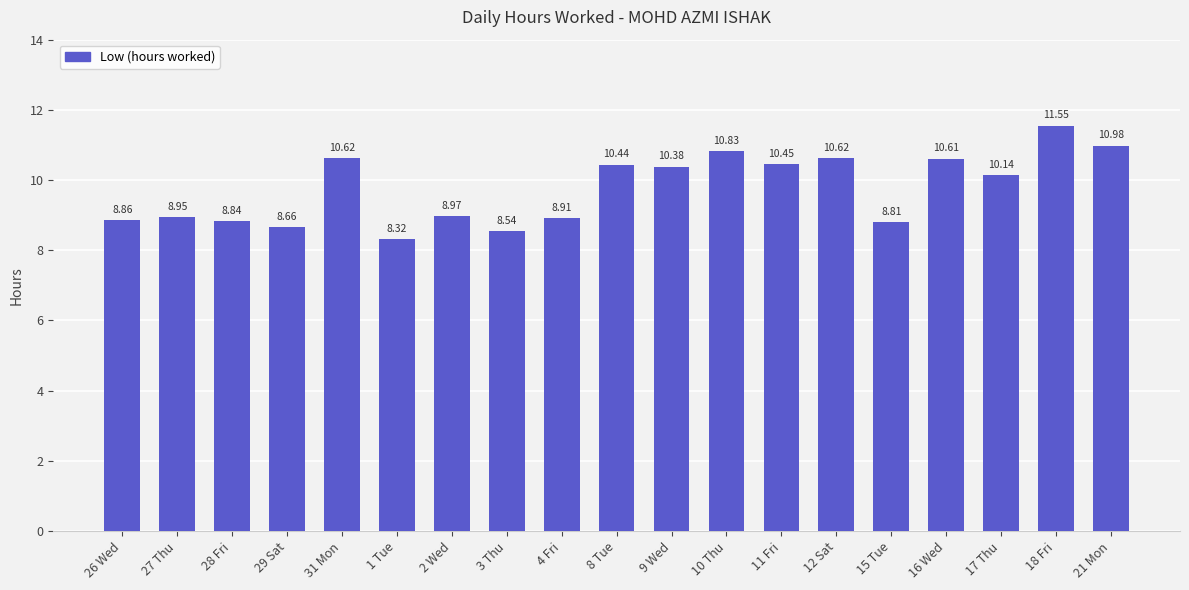

What is the change in value from 12 Sat to 18 Fri?

+0.9